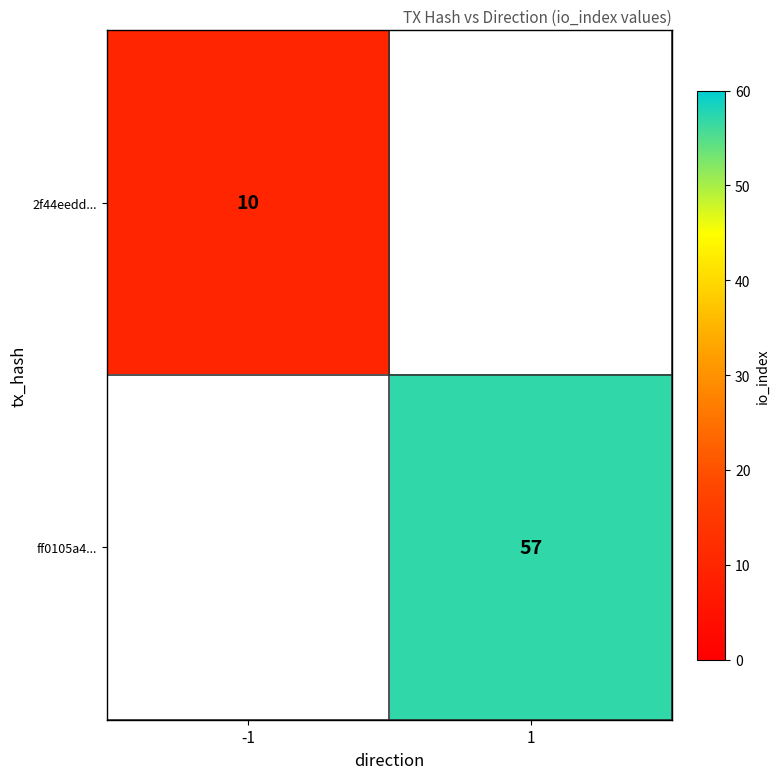

The value of 2f44eedd... at -1 is 2. True or false?

False